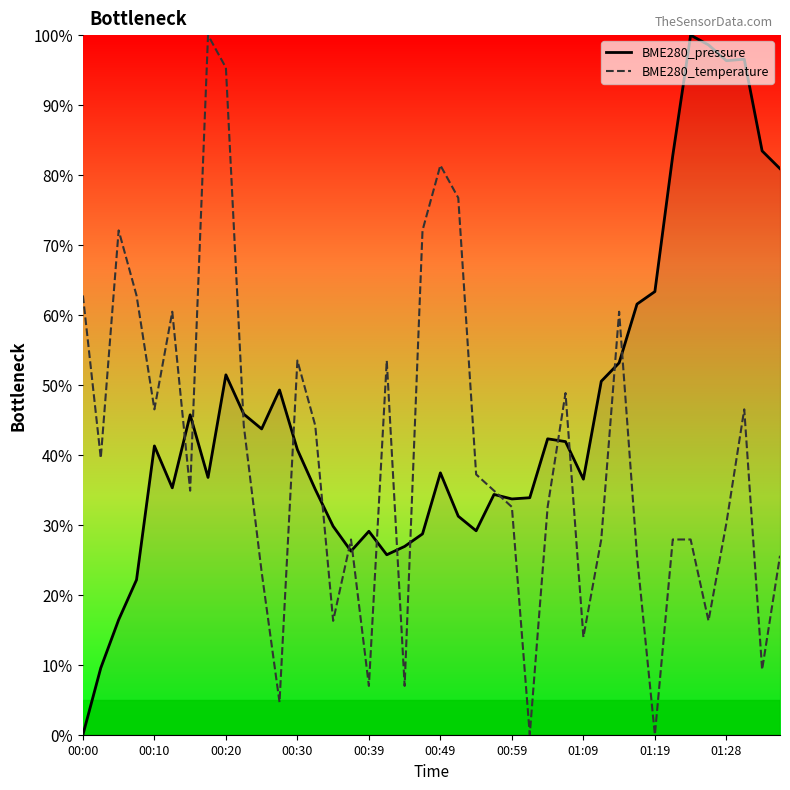

True or false: BME280_pressure has more than 0 points higher than both neighbors.

True